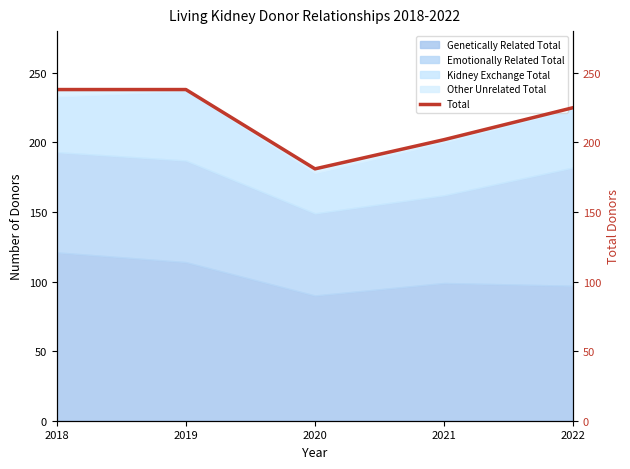

Which label corresponds to the largest value in the chart?

2018